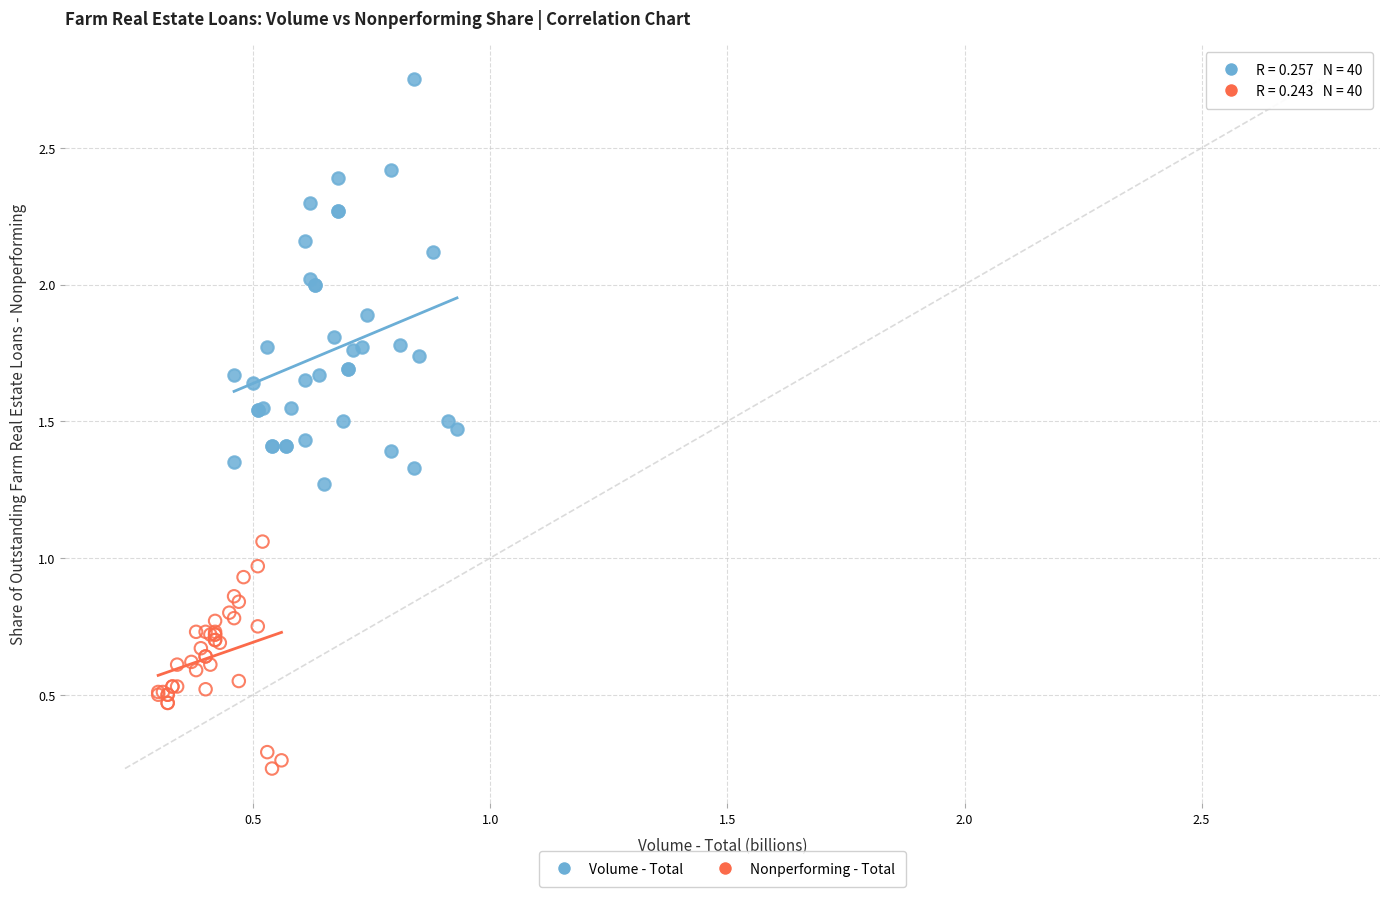

Which series contains the lowest Y value?

Nonperforming - Total